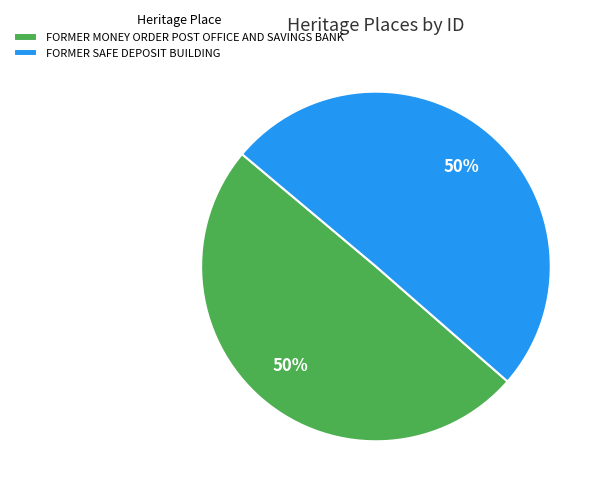

Is it true that FORMER SAFE DEPOSIT BUILDING is 42% of the pie?

False